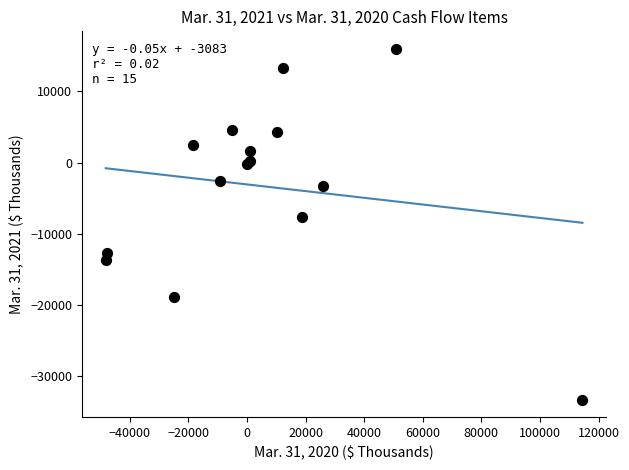

What Y value in the scatter plot is closest to -8687?

-7613